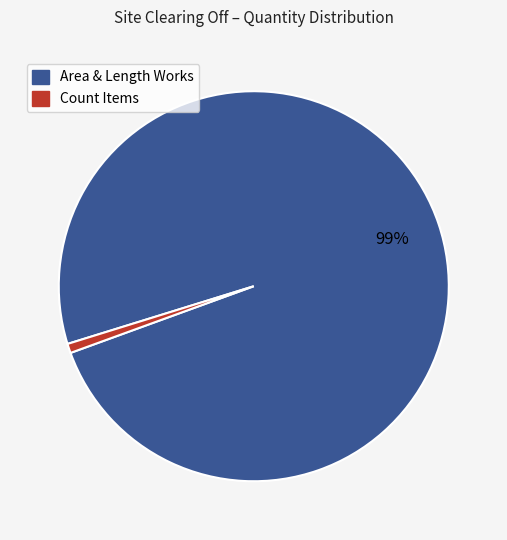

How many slices are in this pie chart?

2